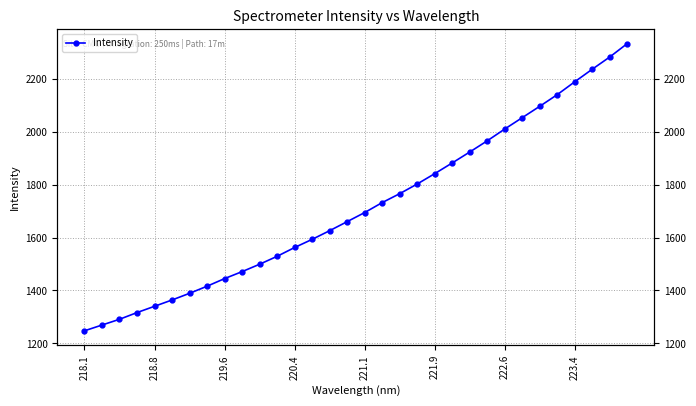

Where does the data first go above 1694?

221.1